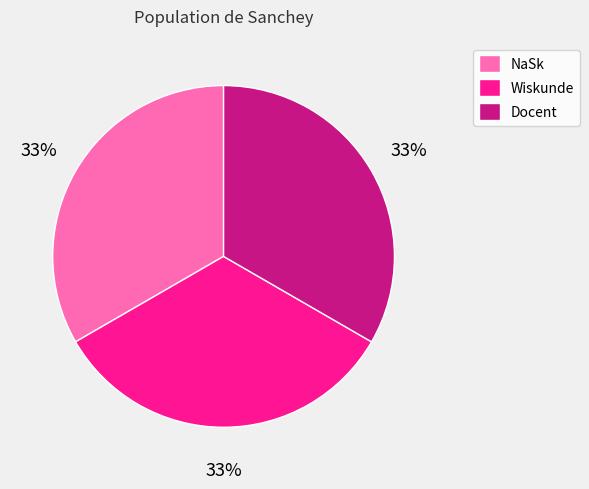

Approximately how many times larger is the value at Wiskunde compared to Docent?

1.0